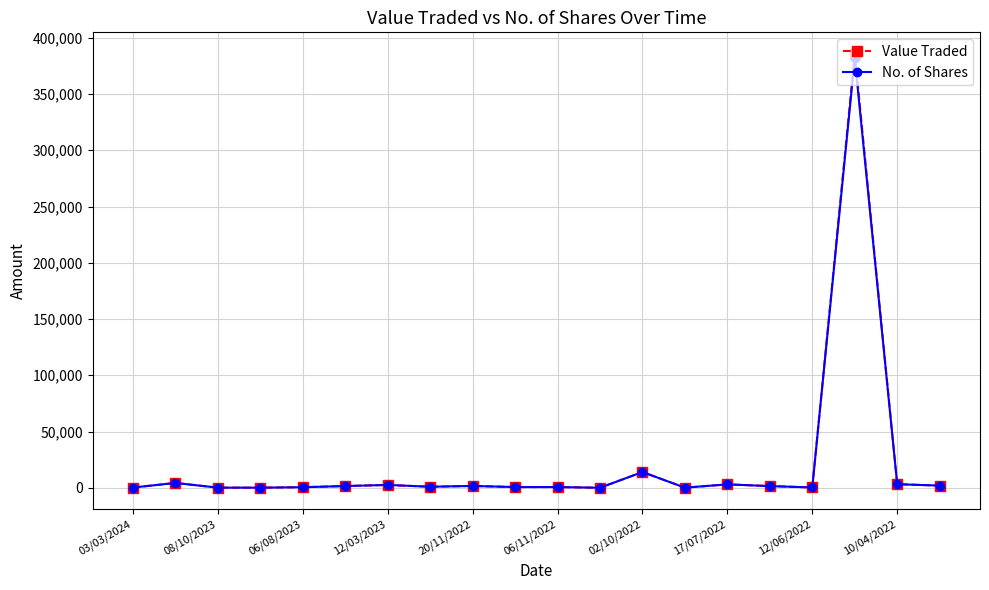

Which series has the widest spread of values?

Value Traded